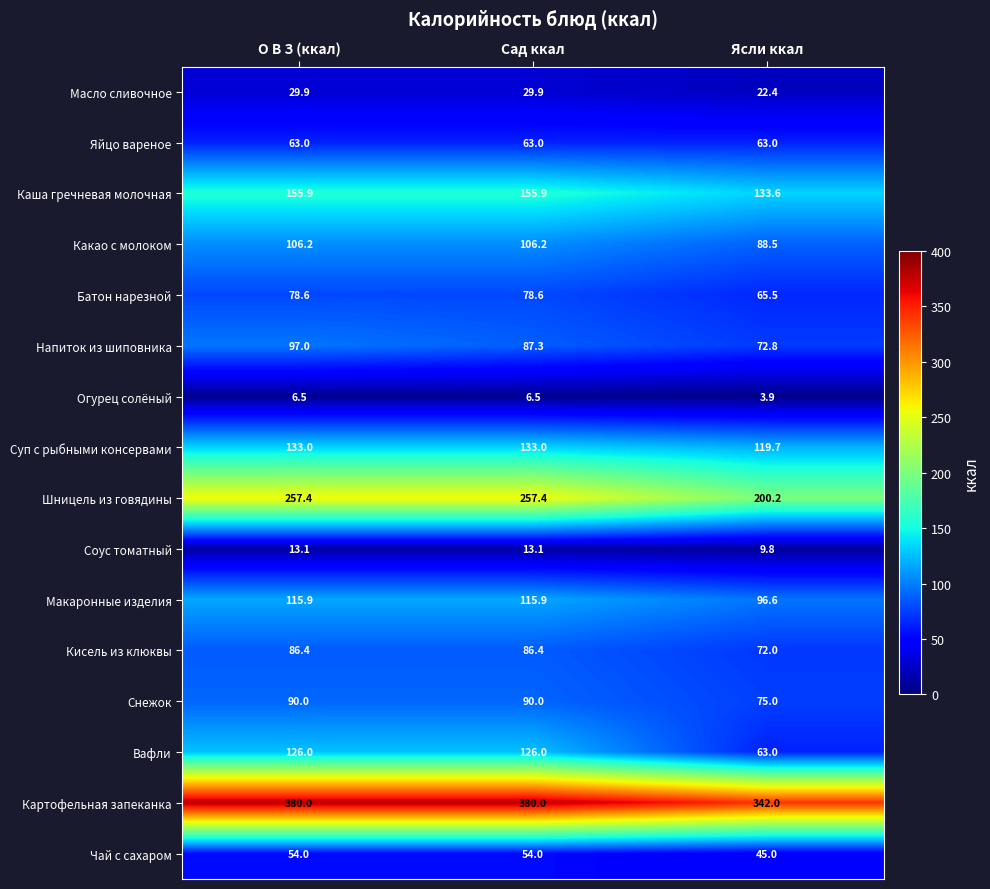

Which series has the largest total across all categories?

Картофельная запеканка